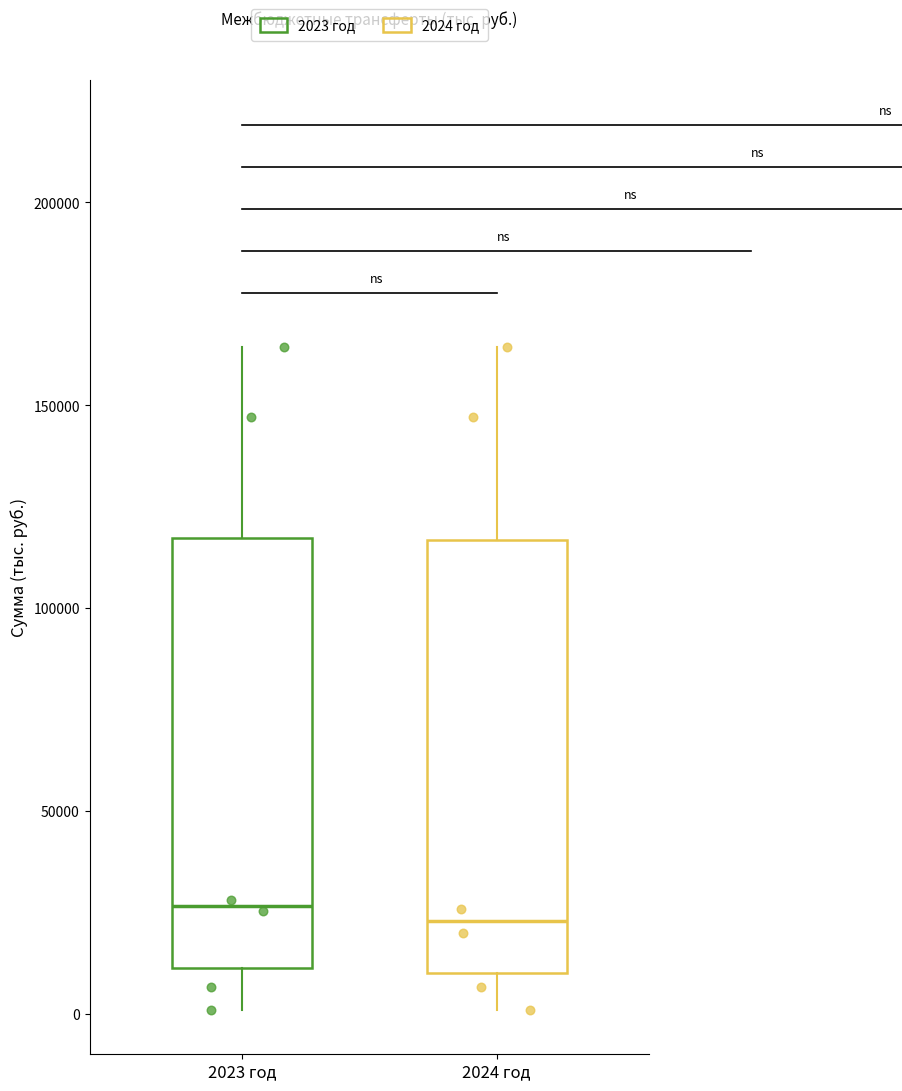

Where is the lower edge of the box for 2024 год on the y-axis? The values are not printed on the chart, so give them approximately, as read against the axis.

10000